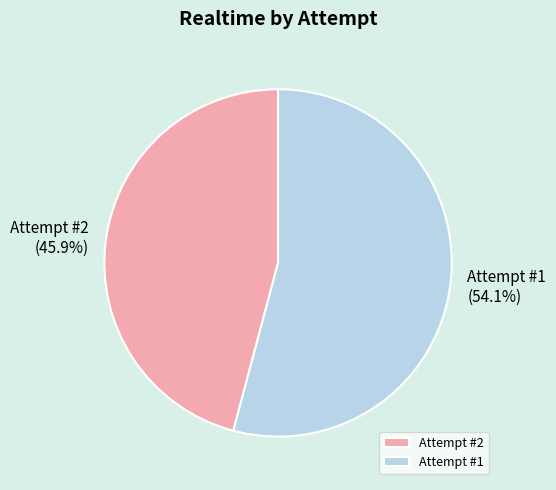

To the nearest percent, what percentage of the pie is Attempt #1?

54%